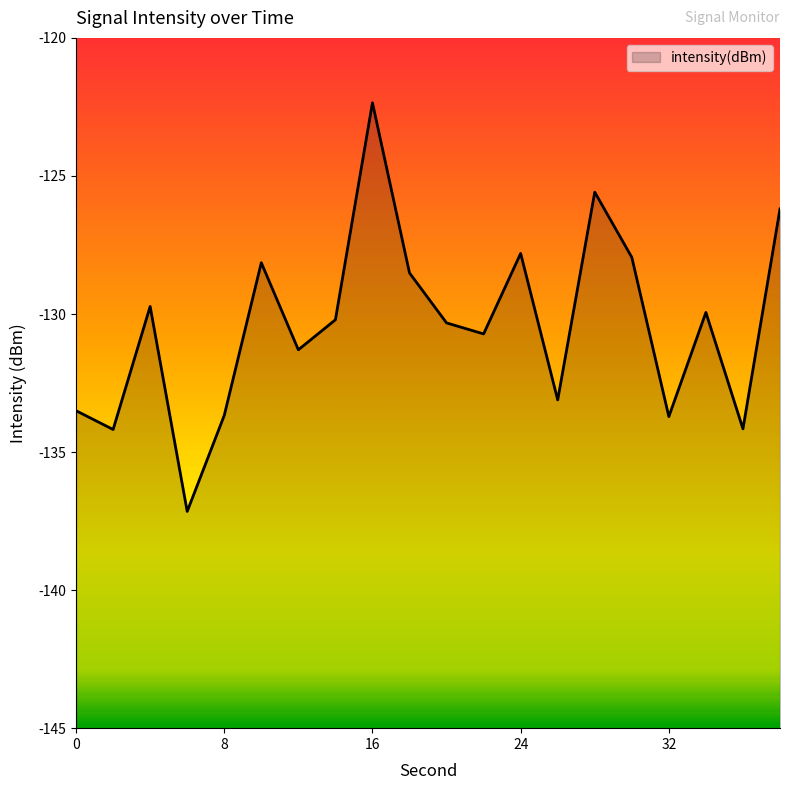

Reading left to right, transcribe all the data shown in this chart.

0=-133.5	2=-134.2	4=-129.7	6=-137.2	8=-133.7	10=-128.1	12=-131.3	14=-130.2	16=-122.4	18=-128.5	20=-130.3	22=-130.7	24=-127.8	26=-133.1	28=-125.6	30=-127.9	32=-133.7	34=-129.9	36=-134.2	38=-126.2